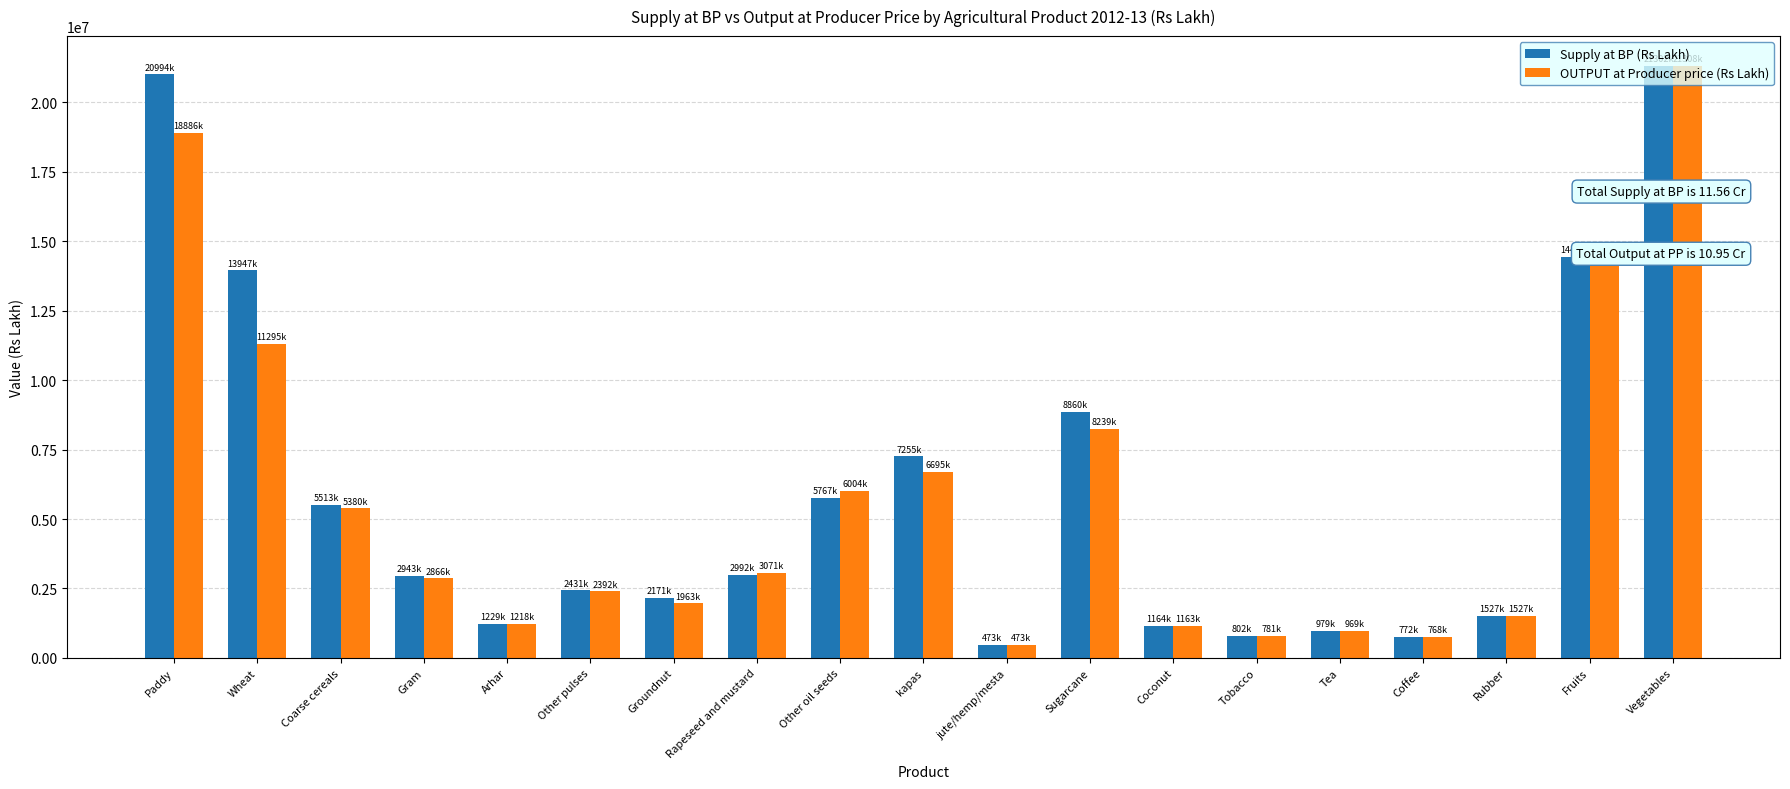

What is the total value across all series at jute/hemp/mesta?

947140.7